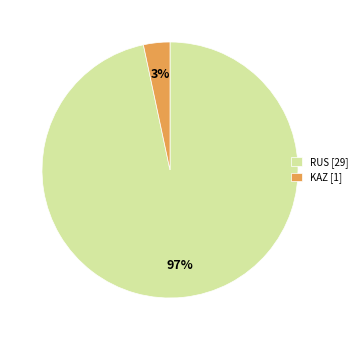

Which slice is the largest?

RUS